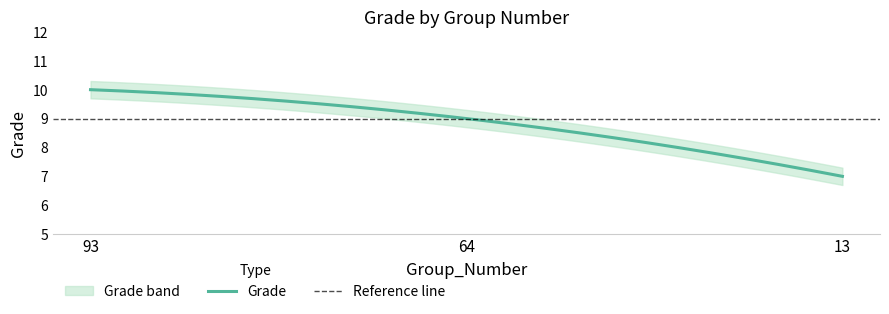

How many distinct data groups are displayed?

1